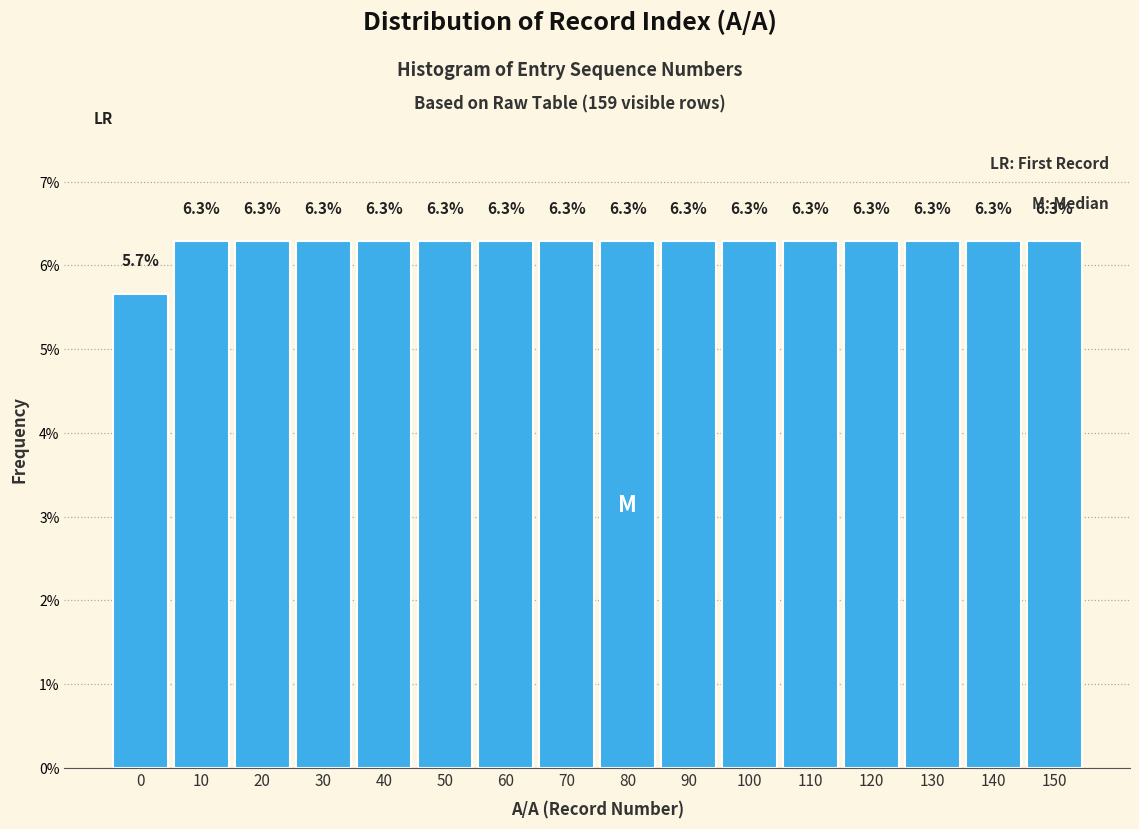

Reading left to right, what are all the values shown in this chart?

0=5.7	10=6.3	20=6.3	30=6.3	40=6.3	50=6.3	60=6.3	70=6.3	80=6.3	90=6.3	100=6.3	110=6.3	120=6.3	130=6.3	140=6.3	150=6.3